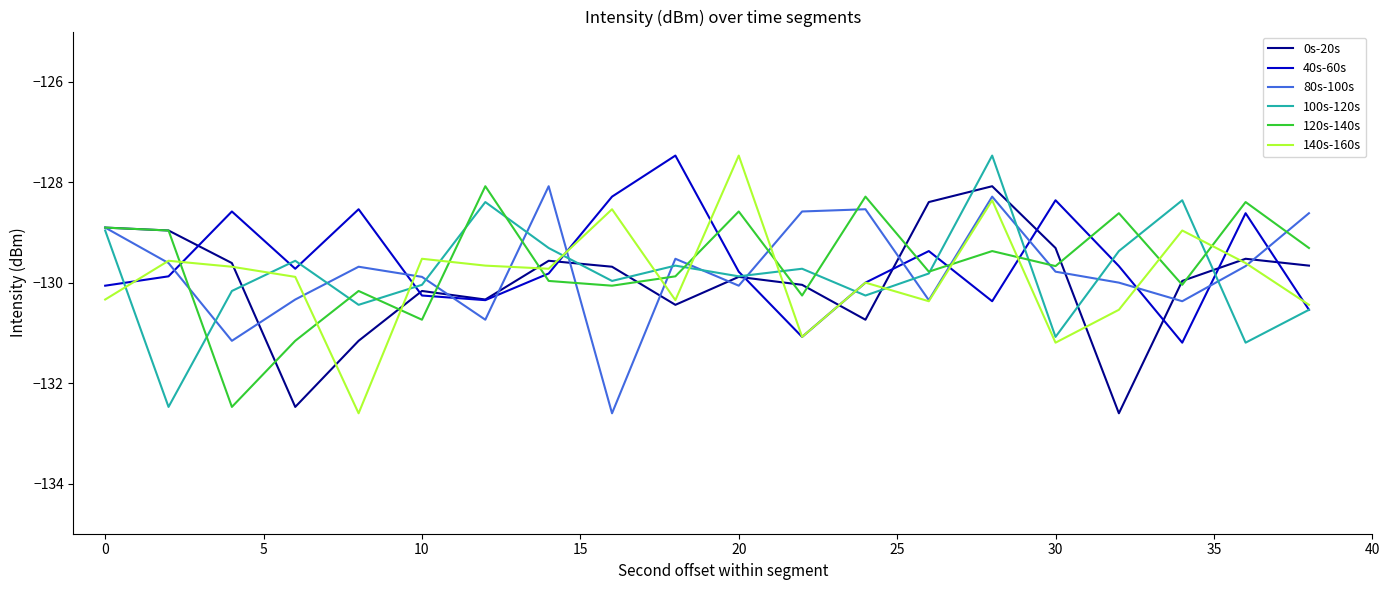

What are all the series names shown in the legend?

0s-20s, 40s-60s, 80s-100s, 100s-120s, 120s-140s, 140s-160s